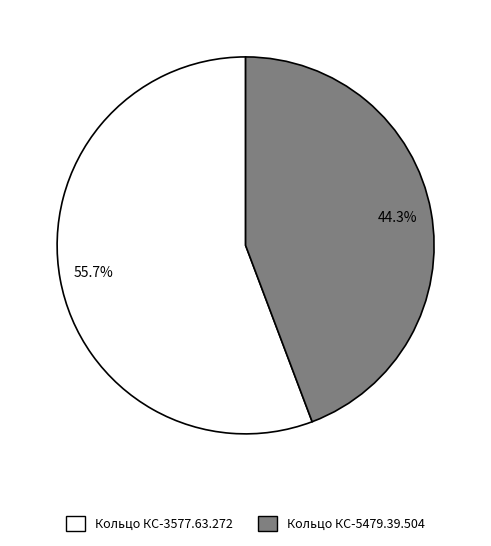

To the nearest percent, what is the combined percentage of Кольцо КС-3577.63.272 and Кольцо КС-5479.39.504?

100%